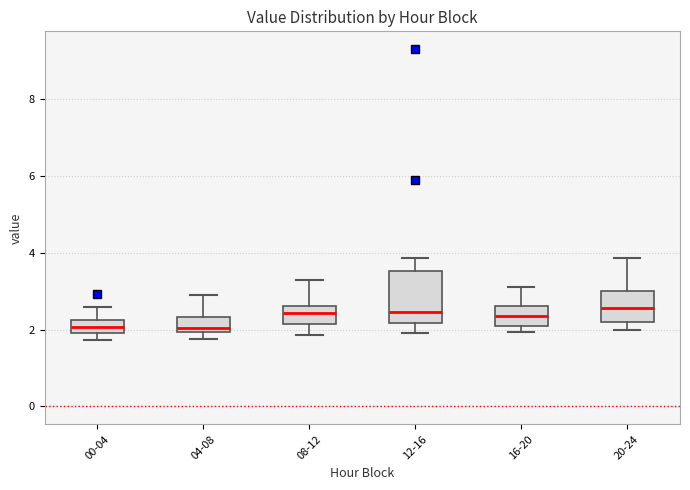

Reading left to right, transcribe this box plot: for each box, give where its median line is, the range the box spans, and where its two whiskers end, as read against the y-axis. The values are not printed on the chart, so give them approximately, as read against the axis.

00-04: median 2.0 (inside the box), box 2.0 to 2.2, whiskers 1.8 to 2.6
04-08: median 2.0 (just above the box's lower edge), box 2.0 to 2.4, whiskers 1.8 to 3.0
08-12: median 2.4, box 2.2 to 2.6, whiskers 1.8 to 3.4
12-16: median 2.4, box 2.2 to 3.6, whiskers 2.0 to 3.8
16-20: median 2.4, box 2.0 to 2.6, whiskers 2.0 (just below the box's lower edge) to 3.2
20-24: median 2.6, box 2.2 to 3.0, whiskers 2.0 to 3.8